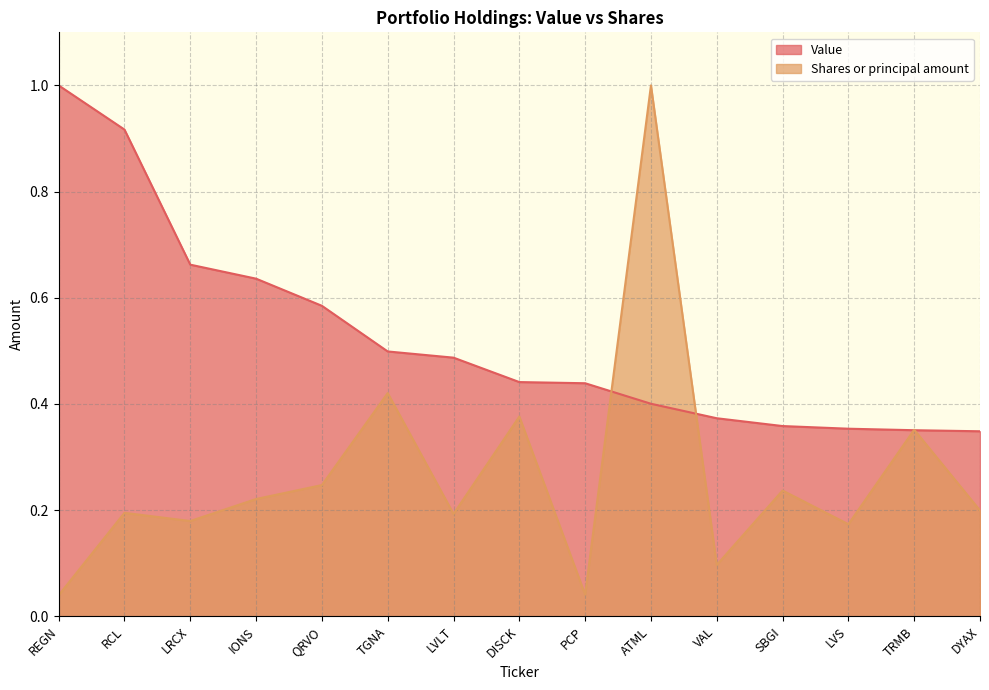

Which series ends up on top after the final intersection of Value and Shares or principal amount?

Value